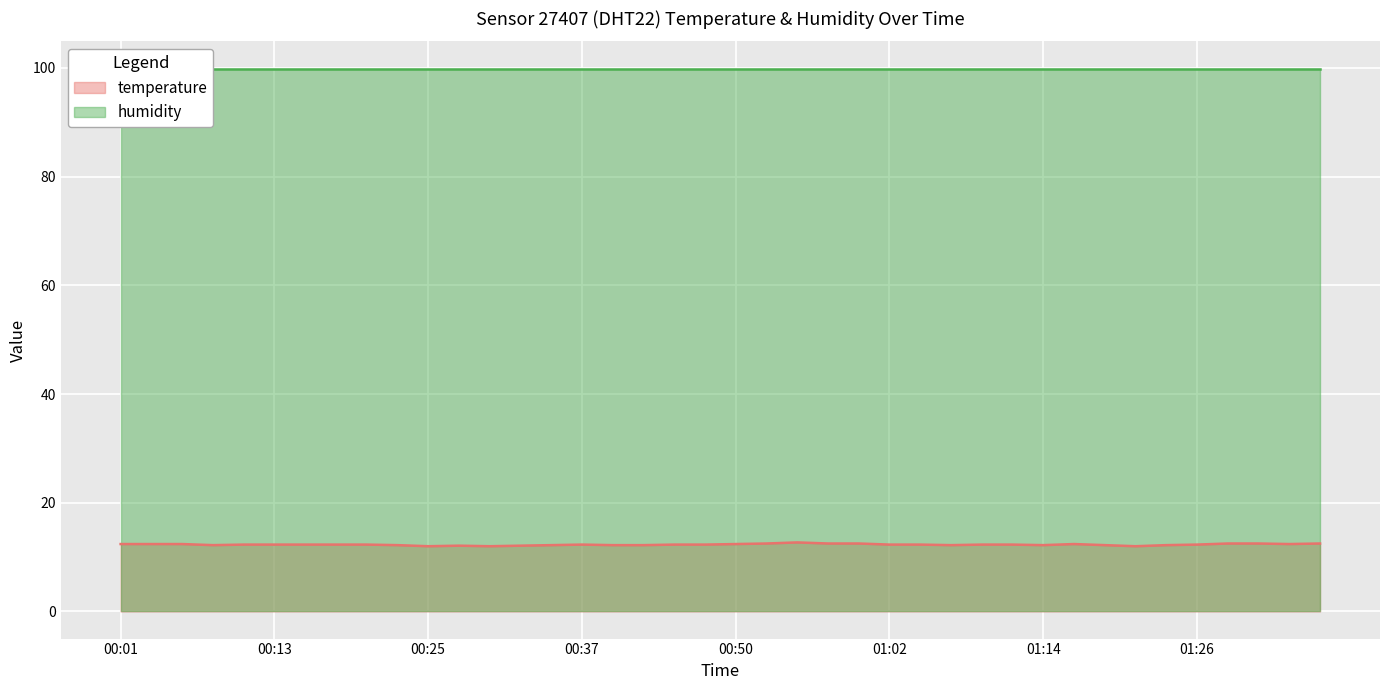

What is the lowest value of the temperature series?

12.0